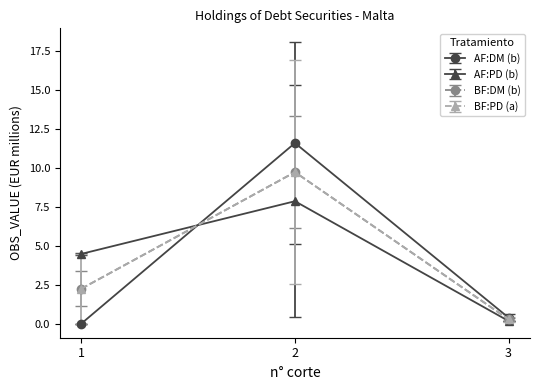

Does the chart display data point markers on the line(s)?

Yes